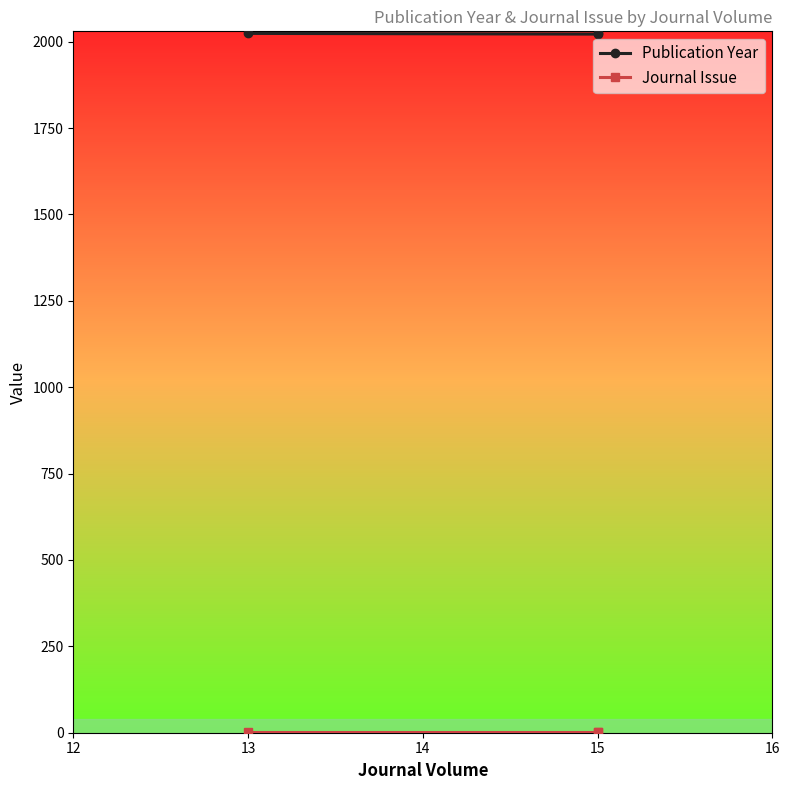

Is this an area chart (filled region under the line)?

No